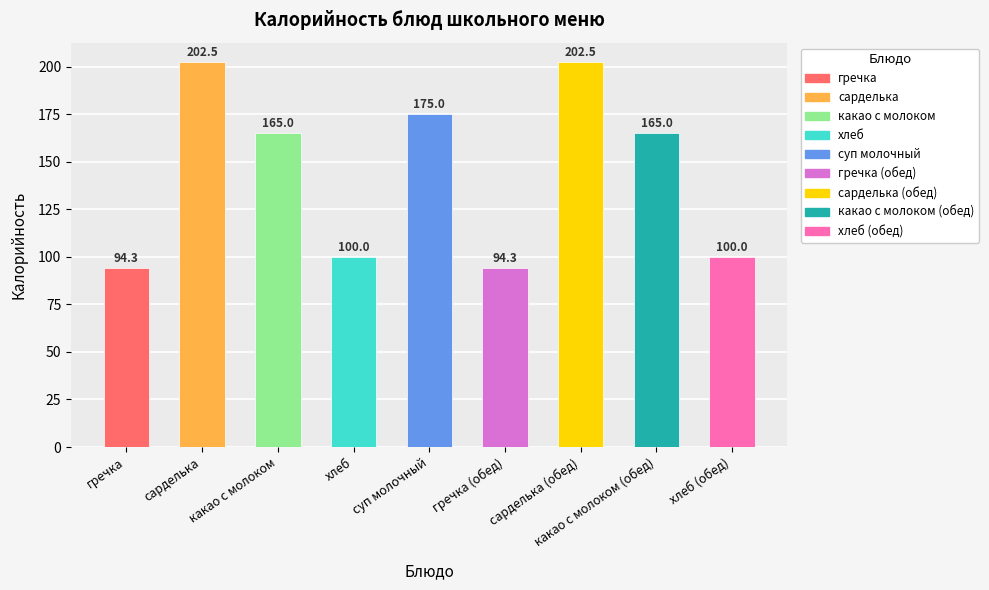

Count the number of categories in the chart.

9